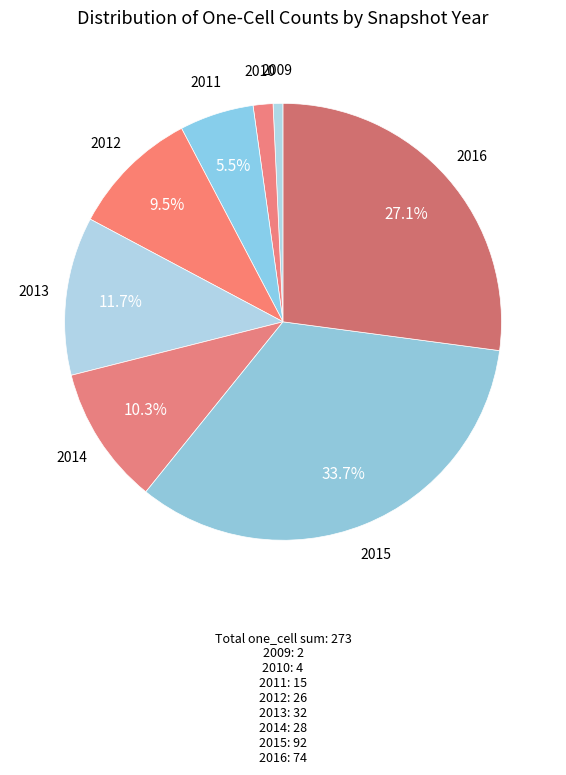

Rank the categories by value from lowest to highest.

2009, 2010, 2011, 2012, 2014, 2013, 2016, 2015